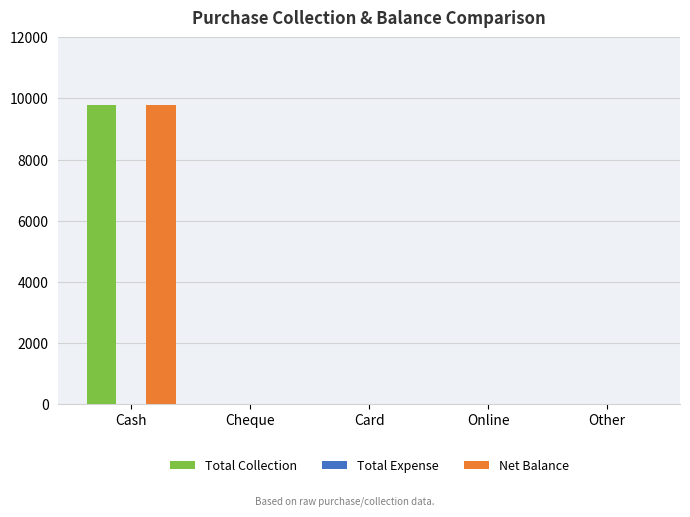

The value of Total Collection at Other is 0. True or false?

True